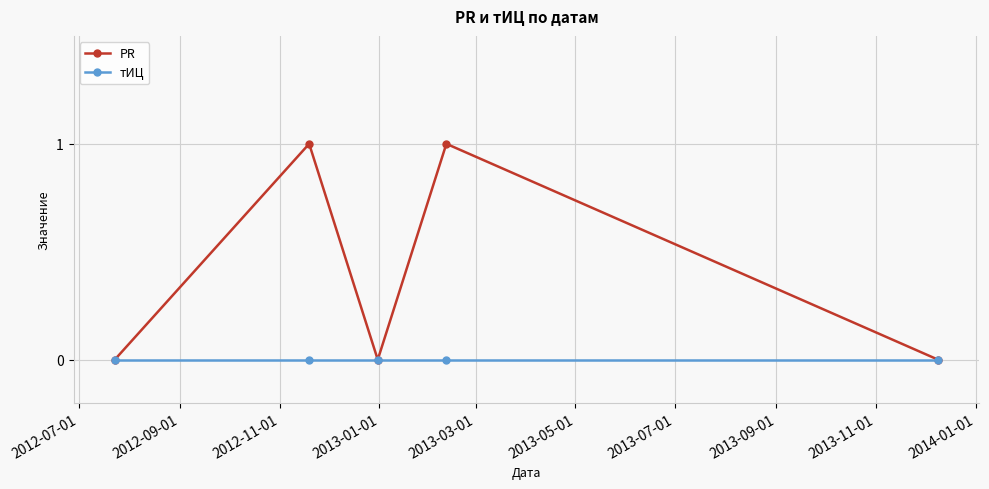

What is the value of the PR point at the 4th from the left?

1